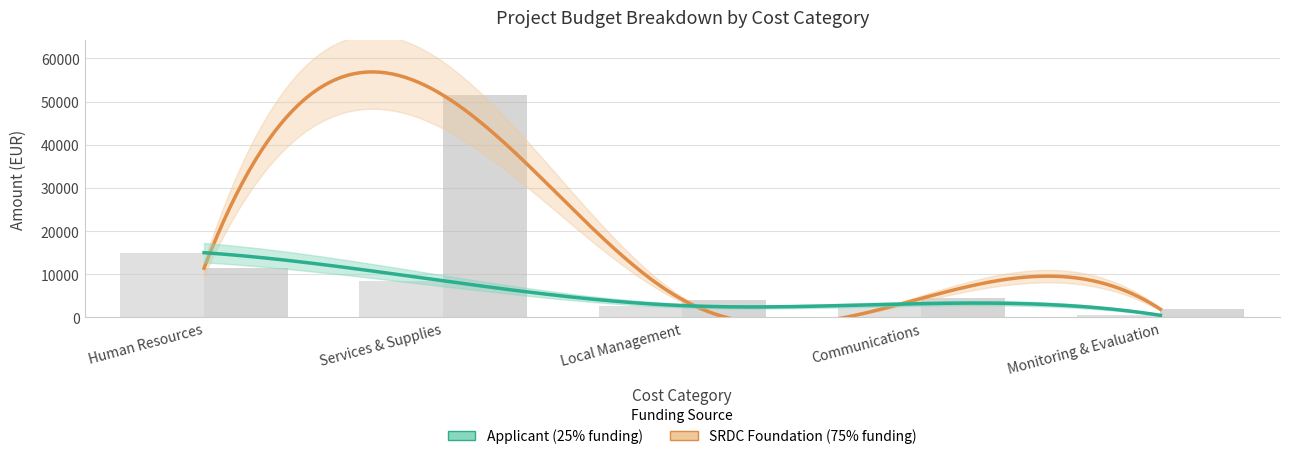

How many values in the Applicant (25% funding) series are below 3200?

2